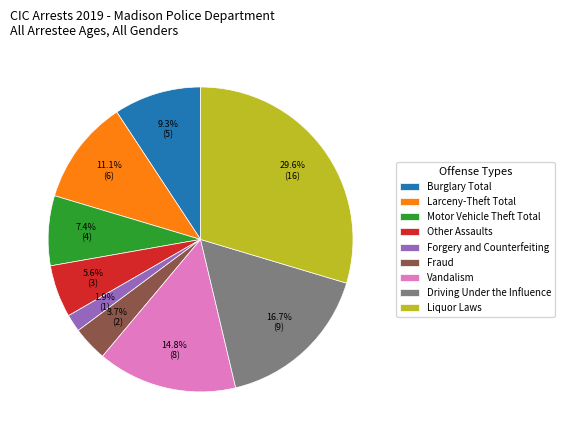

Approximately how many times larger is the value at Other Assaults compared to Larceny-Theft Total?

0.5